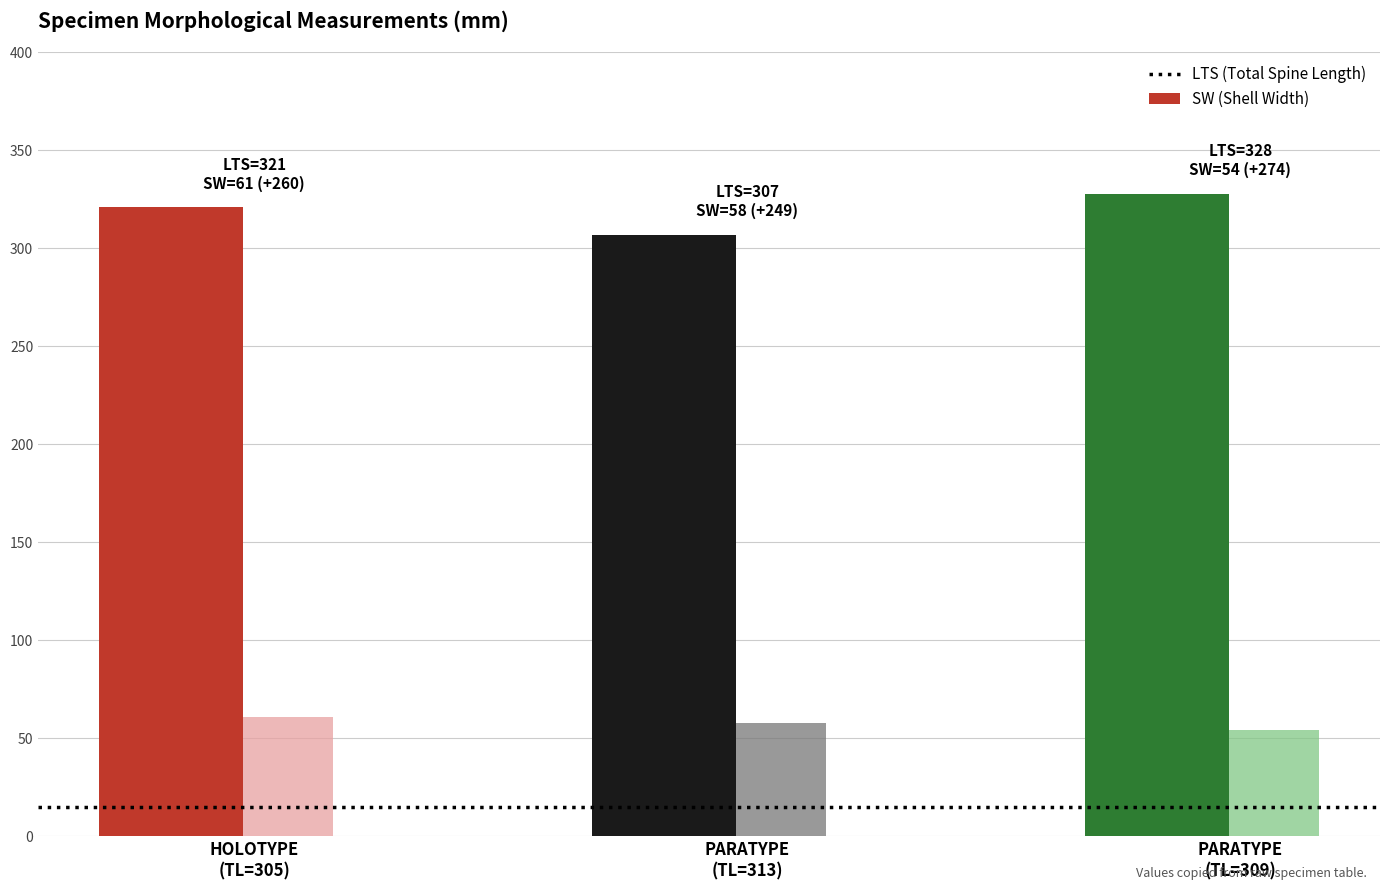

What position from the right is PARATYPE (313)?

2